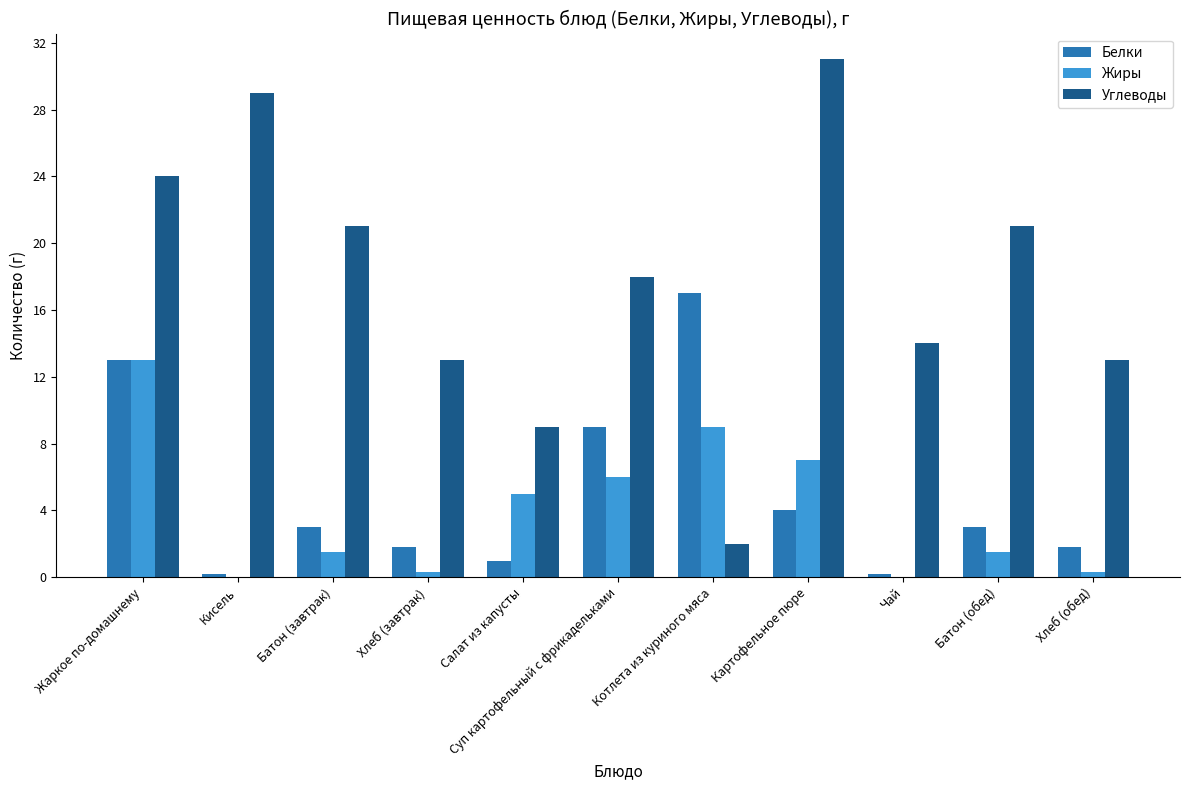

Reading left to right, extract all data points from this chart.

Белки: 13.0	0.2	3.0	1.8	1.0	9.0	17.0	4.0	0.2	3.0	1.8
Жиры: 13.0	0.0	1.5	0.3	5.0	6.0	9.0	7.0	0.0	1.5	0.3
Углеводы: 24.0	29.0	21.0	13.0	9.0	18.0	2.0	31.0	14.0	21.0	13.0